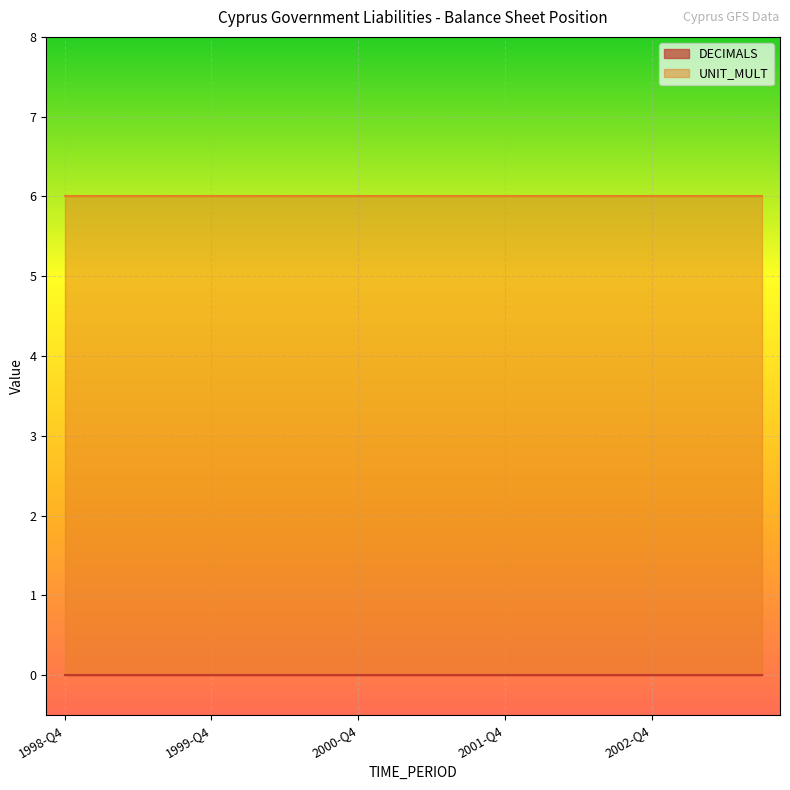

List the labels in order of UNIT_MULT value, largest first.

1998-Q4, 1999-Q1, 1999-Q2, 1999-Q3, 1999-Q4, 2000-Q1, 2000-Q2, 2000-Q3, 2000-Q4, 2001-Q1, 2001-Q2, 2001-Q3, 2001-Q4, 2002-Q1, 2002-Q2, 2002-Q3, 2002-Q4, 2003-Q1, 2003-Q2, 2003-Q3